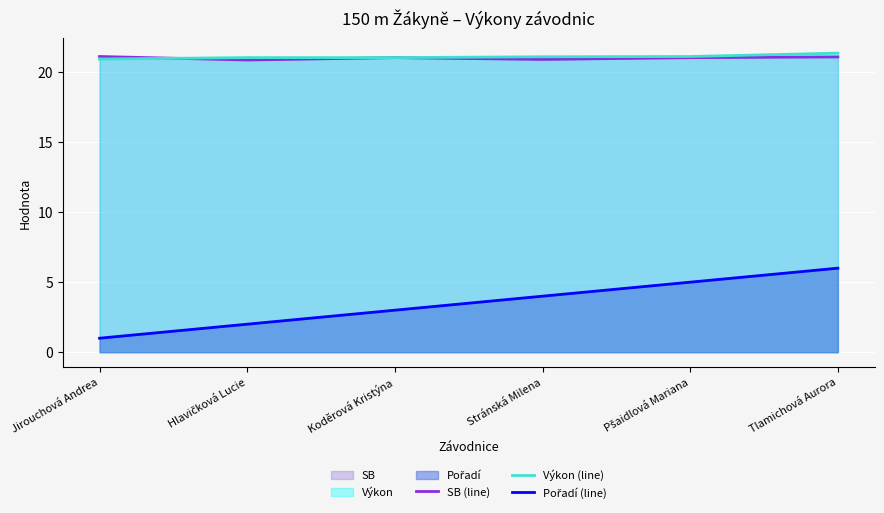

What is the spread (max minus min) of values at Stránská Milena?

17.1